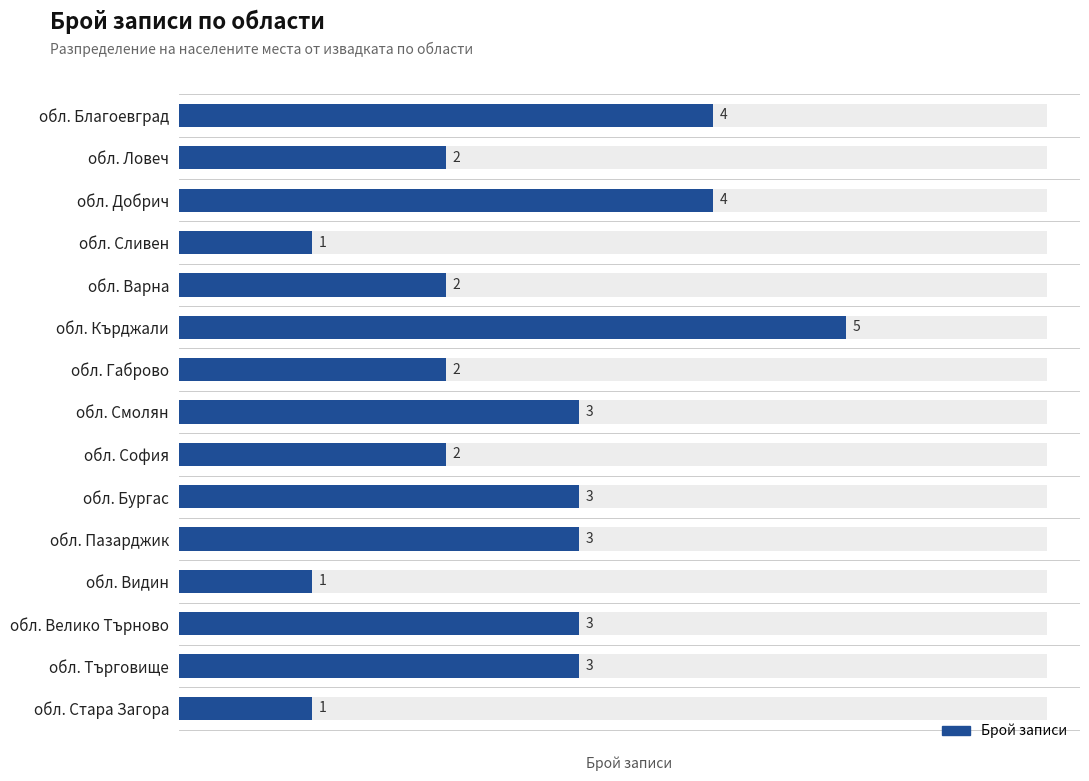

Is it true that the value at 10 is 3?

True